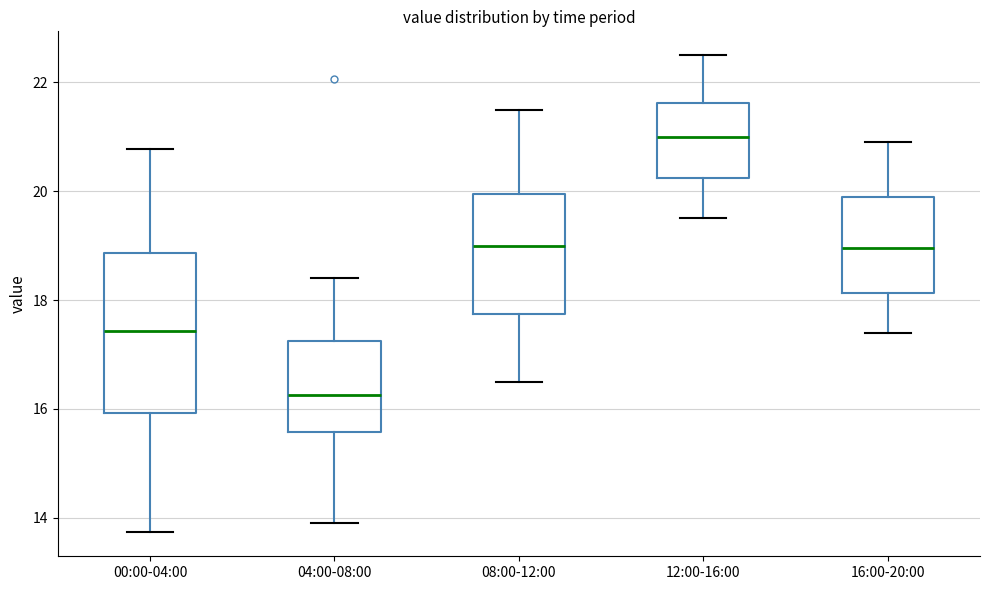

Which box has the lowest median line?

04:00-08:00